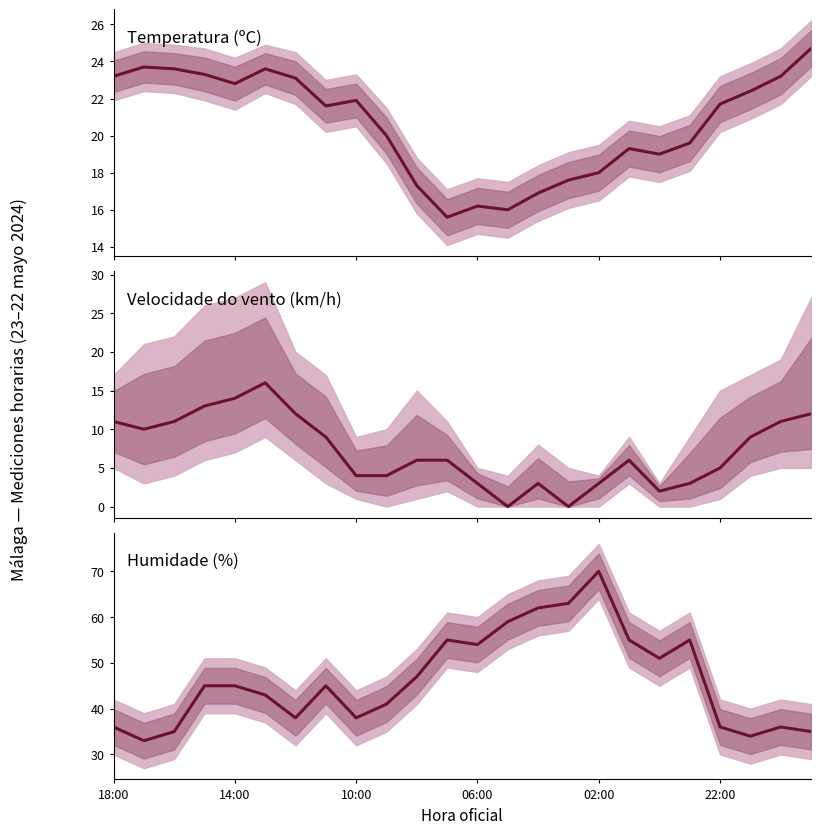

True or false: Temperatura (ºC) has more than 1 points higher than both neighbors.

True